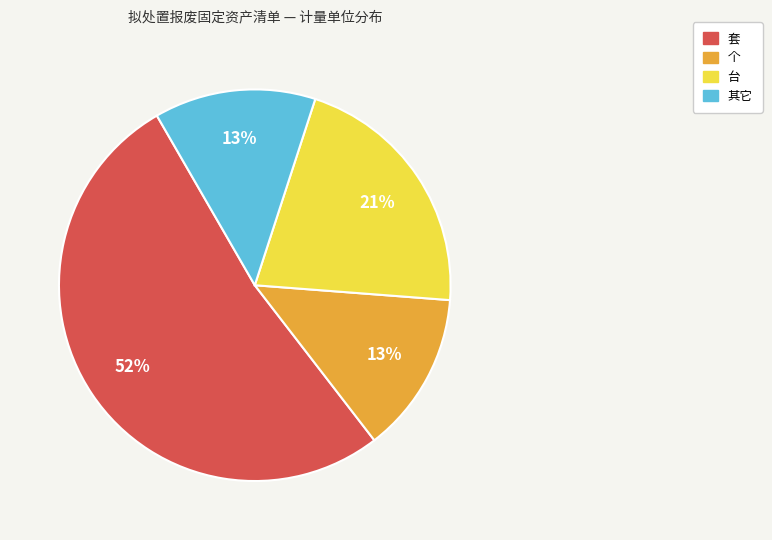

What is the ratio of the value at 台 to the value at 套?

0.4